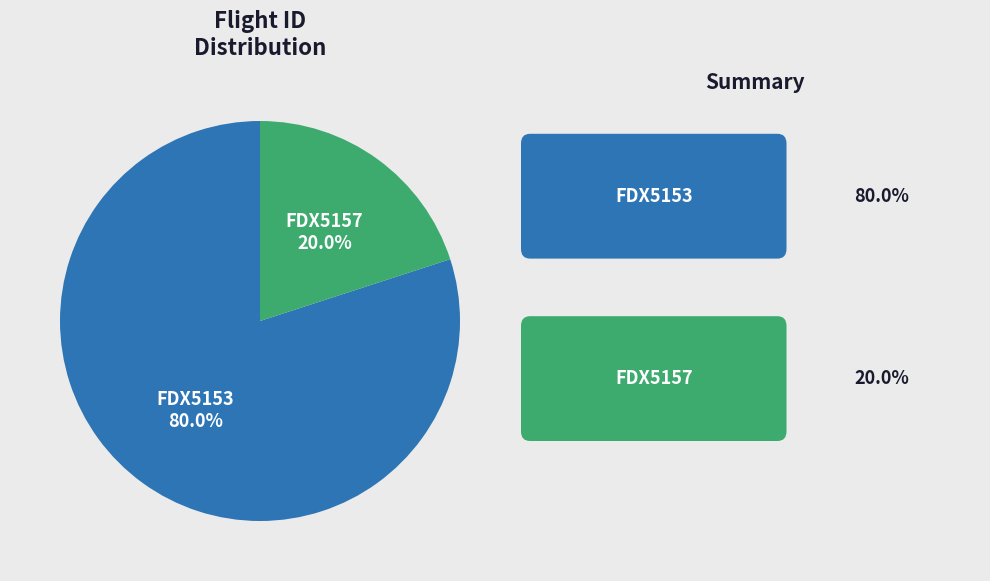

Does any single category account for the majority?

Yes